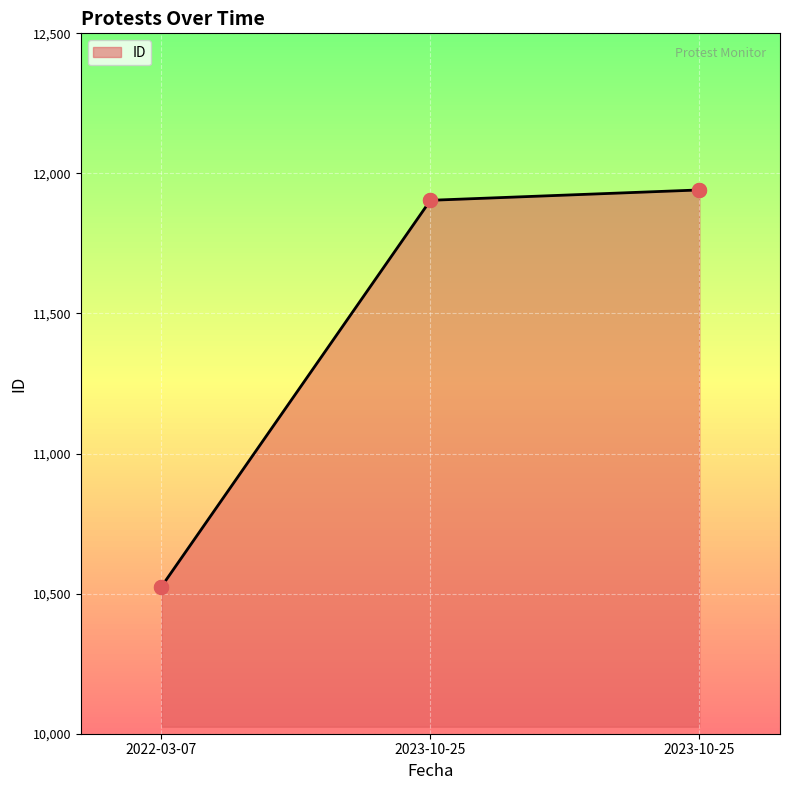

How many values are below 11904?

1